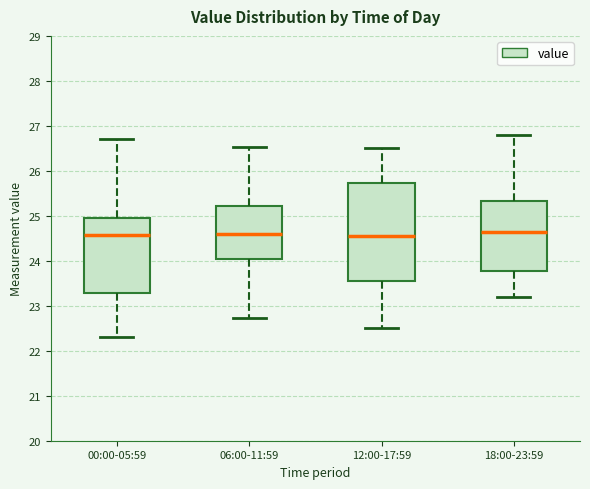

Reading left to right, transcribe this box plot: for each box, give where its median line is, the range the box spans, and where its two whiskers end, as read against the y-axis. The values are not printed on the chart, so give them approximately, as read against the axis.

00:00-05:59: median 24.6, box 23.3 to 24.9, whiskers 22.3 to 26.7
06:00-11:59: median 24.6, box 24.1 to 25.2, whiskers 22.7 to 26.5
12:00-17:59: median 24.6, box 23.6 to 25.7, whiskers 22.5 to 26.5
18:00-23:59: median 24.7, box 23.8 to 25.3, whiskers 23.2 to 26.8